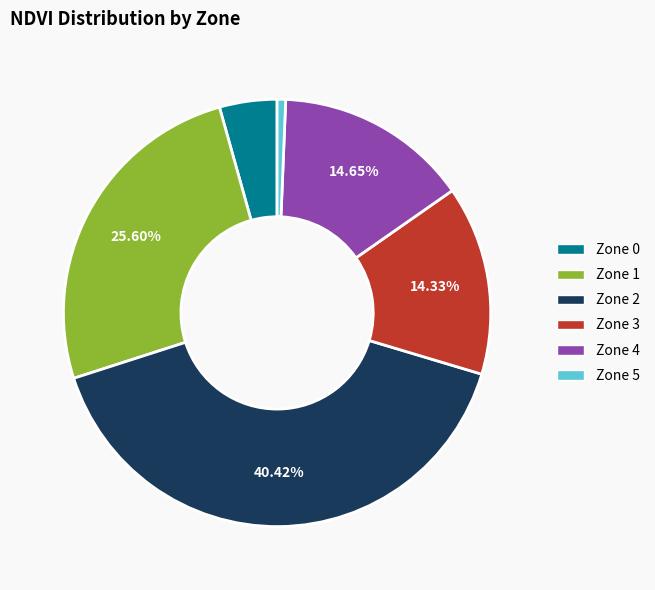

Is there a majority slice in this chart?

No